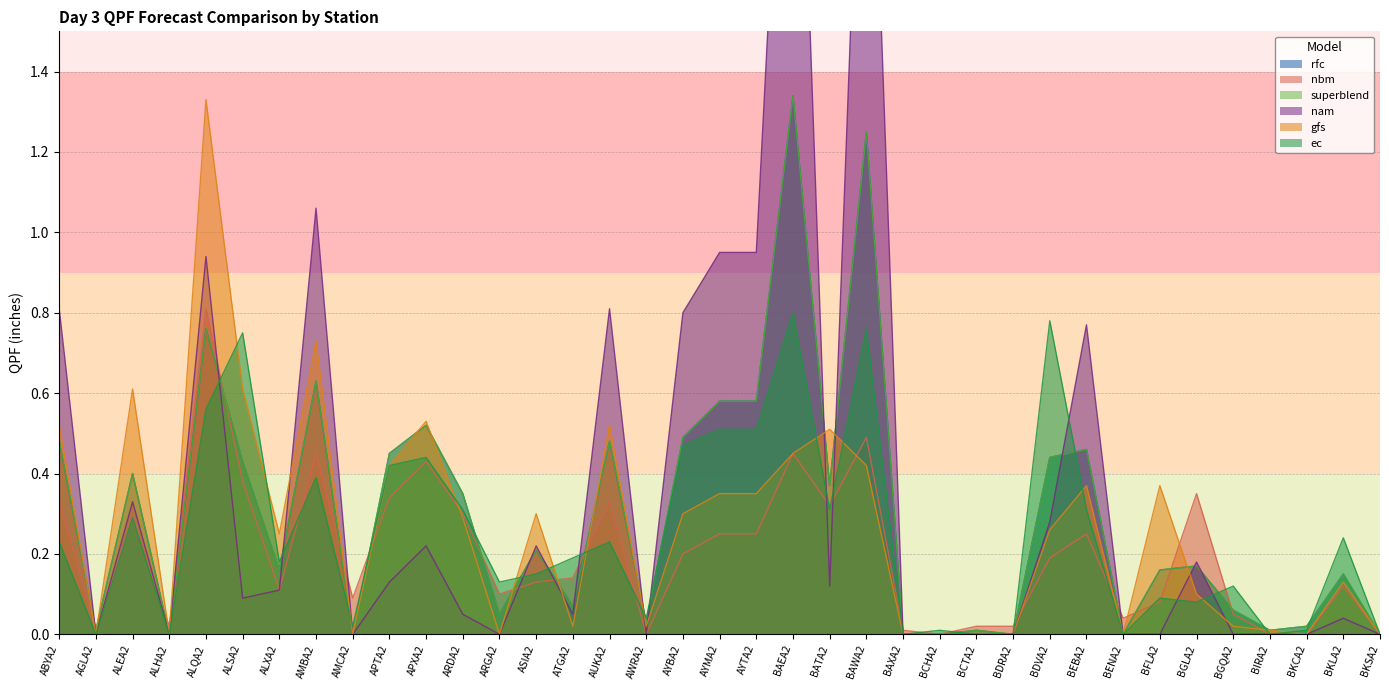

What is the difference between the maximum and minimum values in the nam series?

2.7